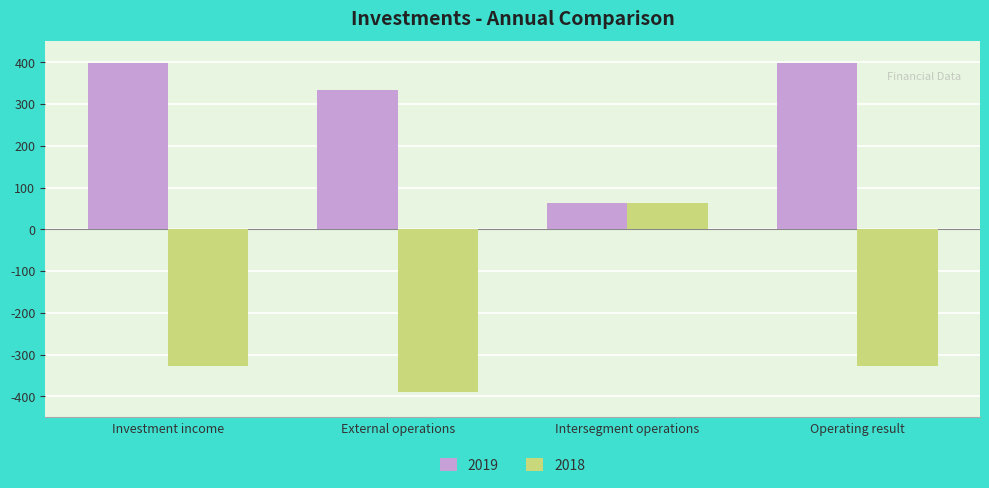

What is the total value across all series at External operations?

-57